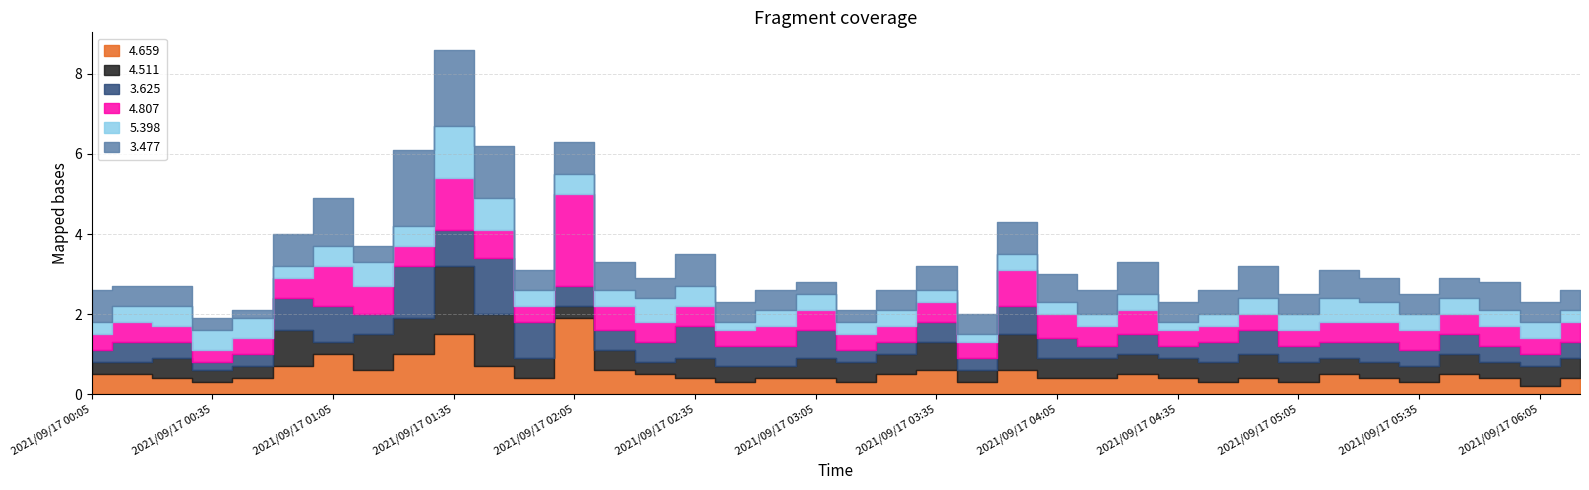

How many lines are shown in the chart?

6